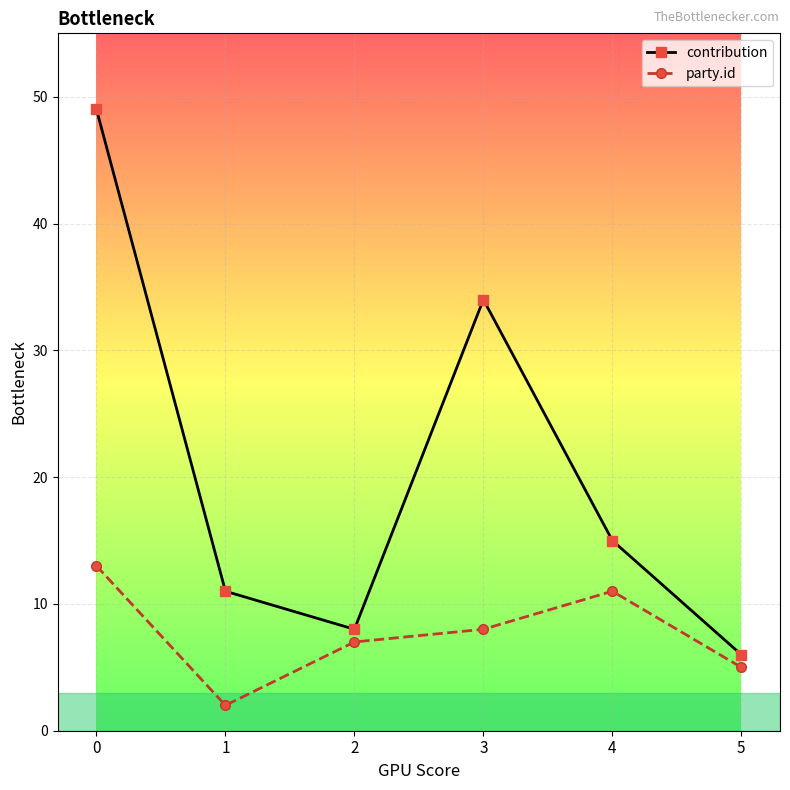

What is the difference between the party.id values at 4 and 3?

3